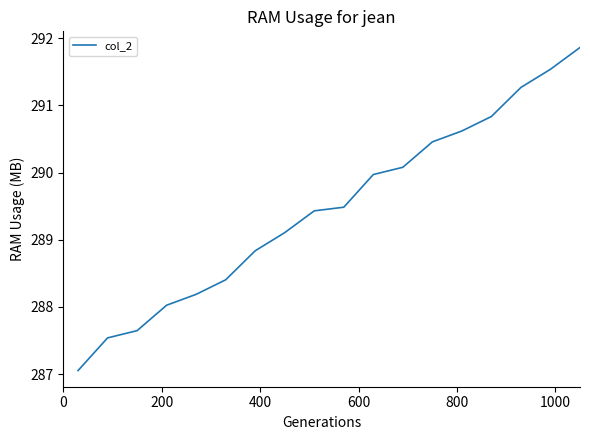

What is the greatest value displayed?

291.9